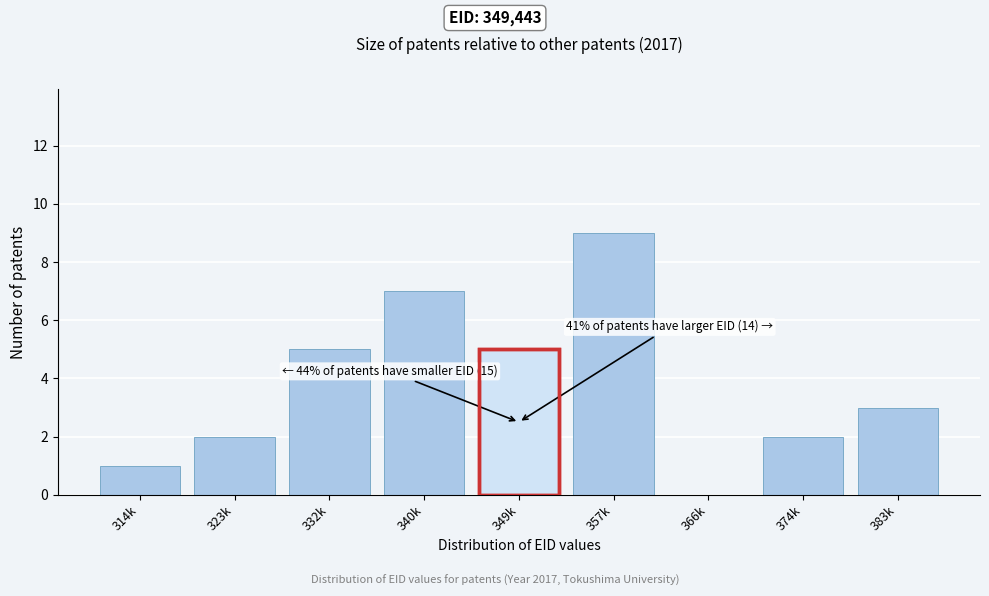

Reading left to right, transcribe all the data shown in this chart.

314k=1	323k=2	332k=5	340k=7	349k=5	357k=9	366k=0	374k=2	383k=3